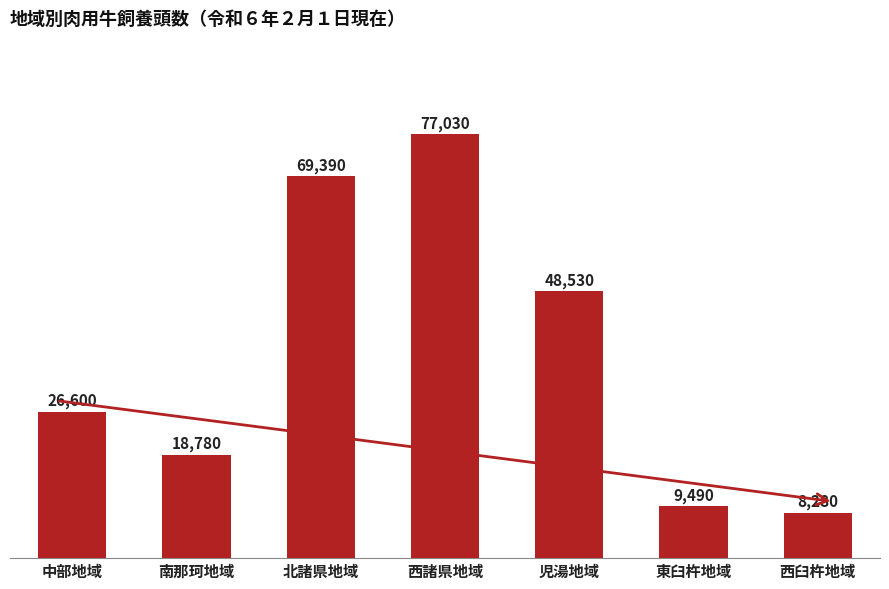

The chart shows a value of 77030 at 西諸県地域. True or false?

True